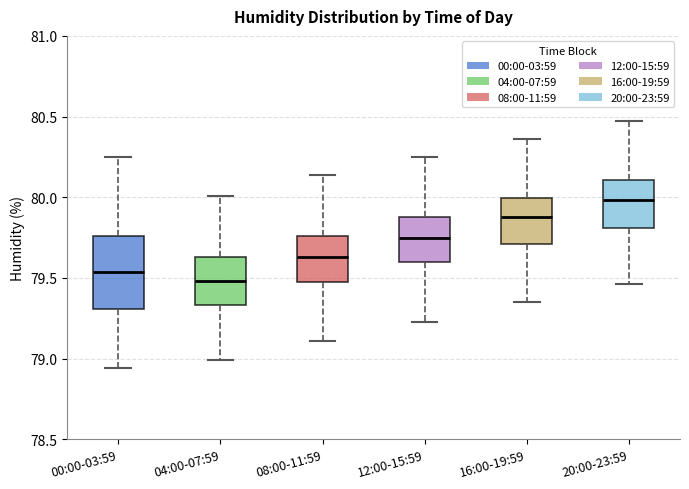

Reading left to right, read every box against the y-axis: the position of its median line, the range the box covers, and the ends of its whiskers. The values are not printed on the chart, so give them approximately, as read against the axis.

00:00-03:59: median 79.55, box 79.30 to 79.75, whiskers 78.95 to 80.25
04:00-07:59: median 79.50, box 79.35 to 79.65, whiskers 79.00 to 80.00
08:00-11:59: median 79.65, box 79.50 to 79.75, whiskers 79.10 to 80.15
12:00-15:59: median 79.75, box 79.60 to 79.90, whiskers 79.25 to 80.25
16:00-19:59: median 79.90, box 79.70 to 80.00, whiskers 79.35 to 80.35
20:00-23:59: median 80.00, box 79.80 to 80.10, whiskers 79.45 to 80.45